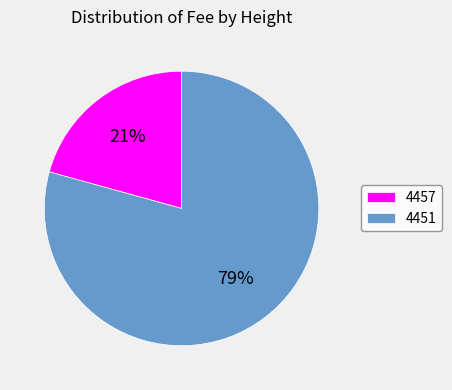

How many segments does this pie chart have?

2